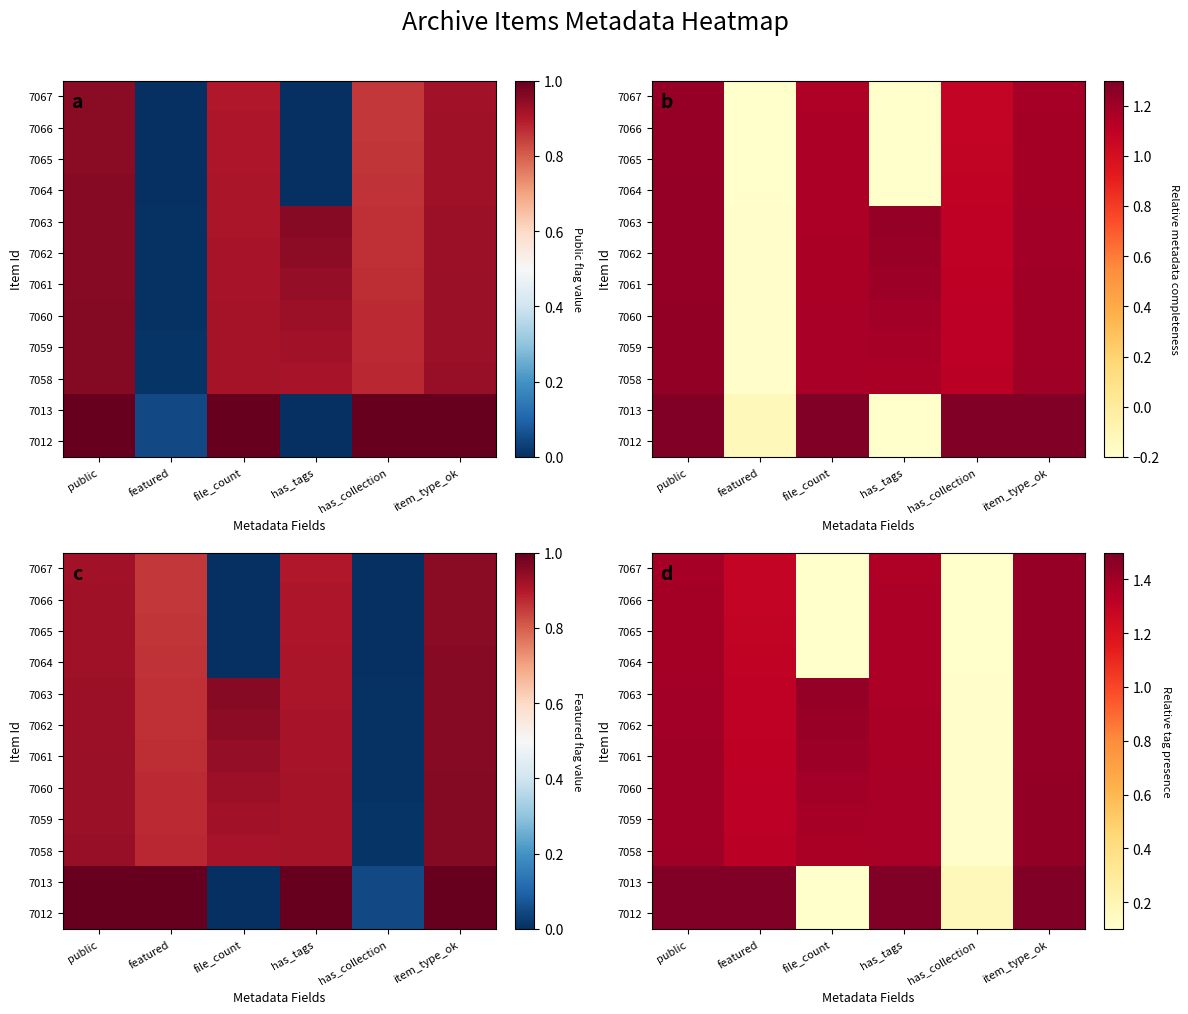

What is the difference between the maximum and second lowest values in the 7062 series?

0.1